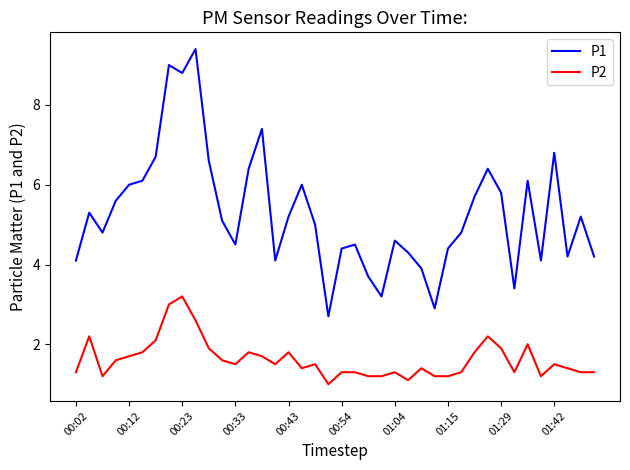

Which series has the largest total across all categories?

P1